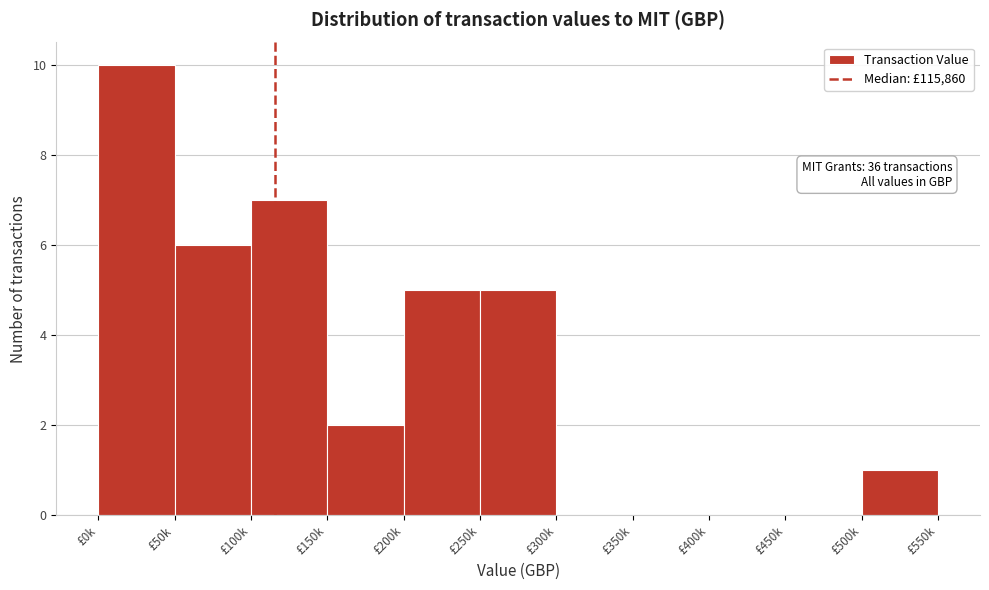

Reading left to right, list all the values displayed in this chart.

£0k=10	£50k=6	£100k=7	£150k=2	£200k=5	£250k=5	£300k=0	£350k=0	£400k=0	£450k=0	£500k=1